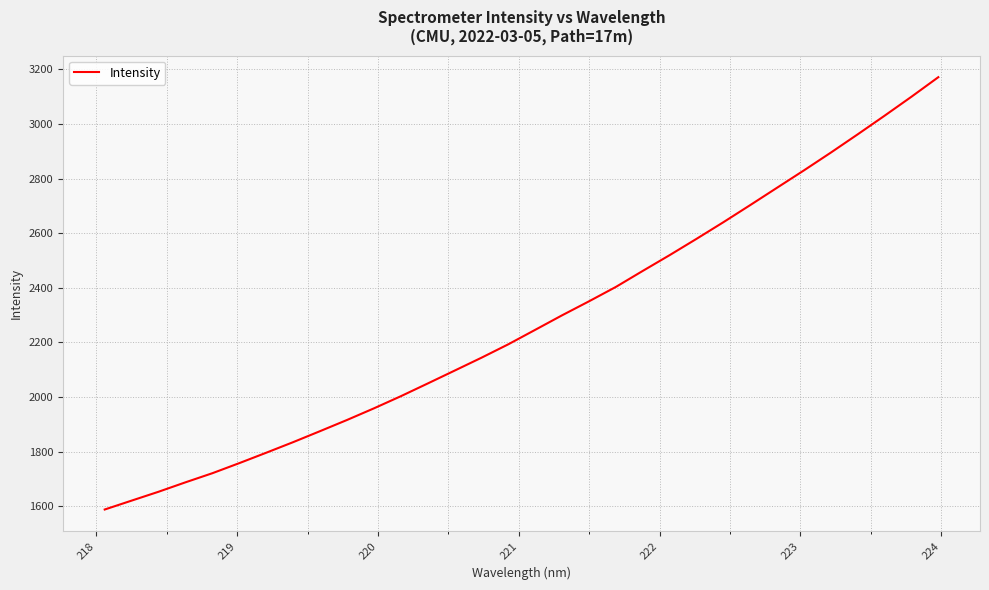

Reading left to right, transcribe all the data shown in this chart.

1588.4	1620.9	1653.4	1687.9	1721.3	1758.2	1796.2	1834.9	1875.2	1916.0	1958.6	2003.0	2049.6	2096.8	2144.0	2193.3	2246.2	2299.4	2350.5	2403.2	2461.9	2519.6	2579.3	2640.2	2702.9	2766.5	2830.0	2895.1	2961.9	3030.0	3099.5	3171.0